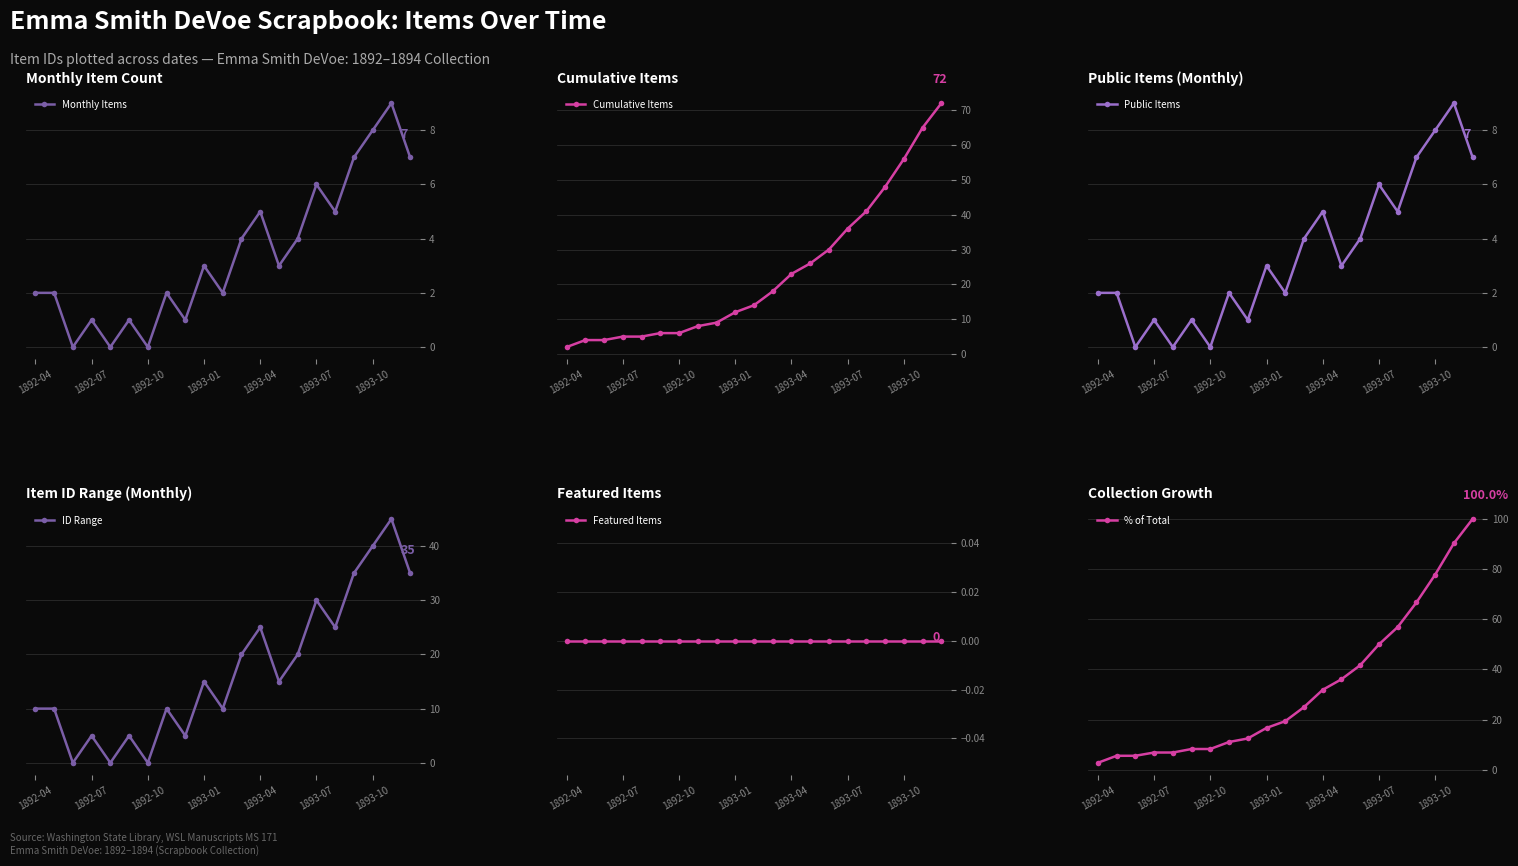

How many data points in Public Items are less than 3?

10